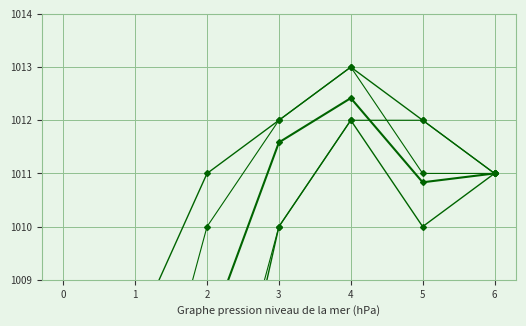

Which series has the largest range (max minus min)?

press_min